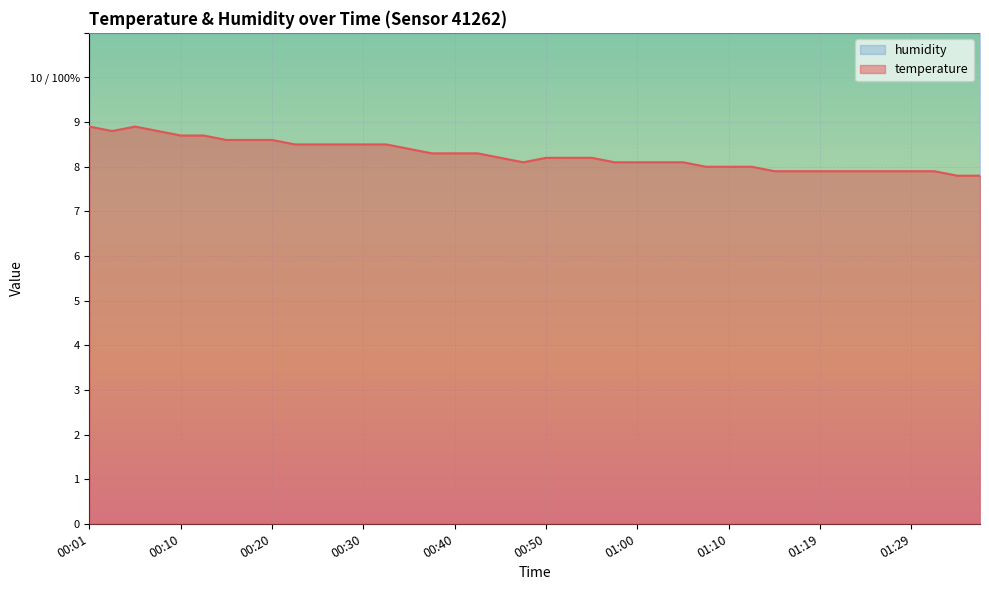

The value at 00:10 is 55. True or false?

False